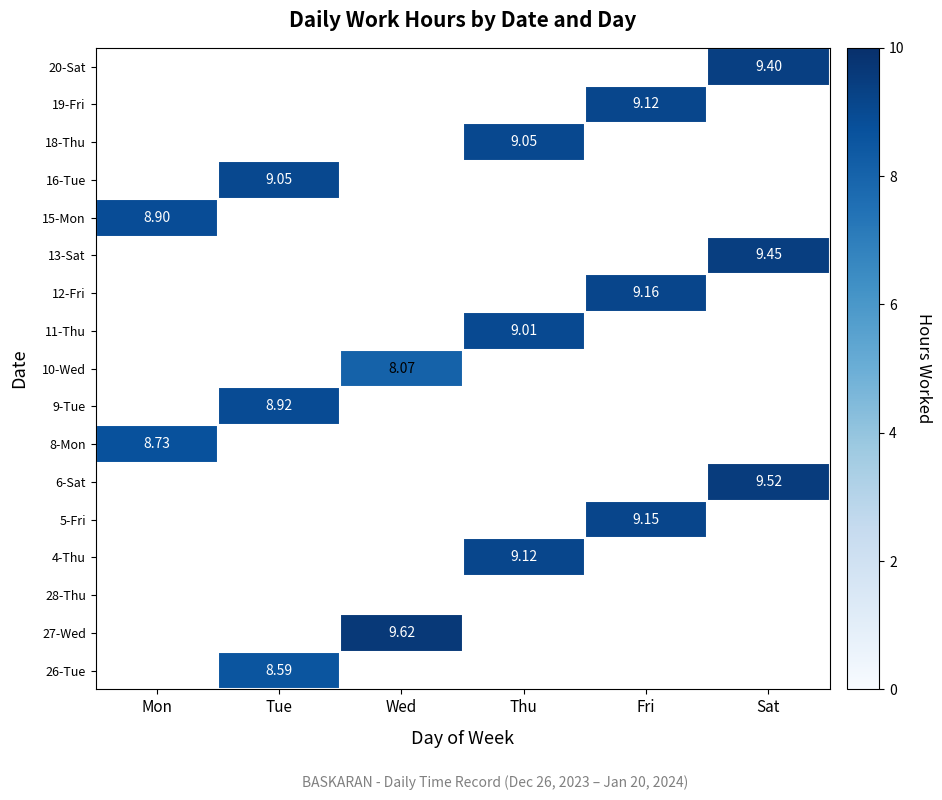

The 16-Tue series shows 3.0 at Thu. True or false?

False